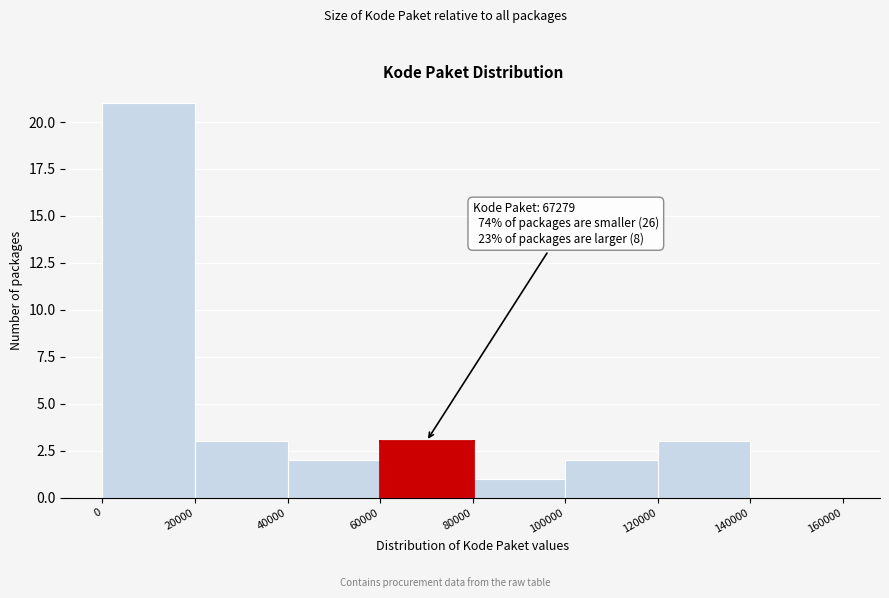

Over which range of the x-axis is the bar tallest?

0 to 20000